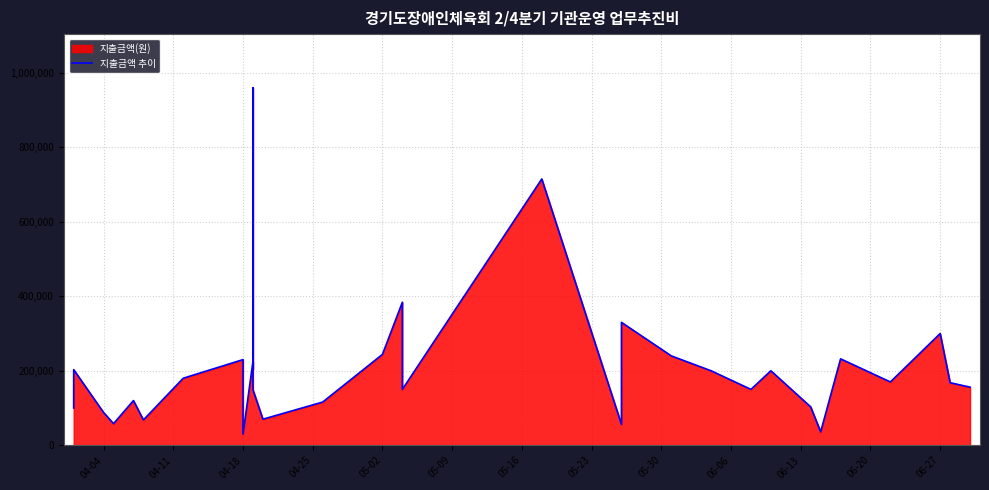

What is the label of the 9th point from the left?

04-18